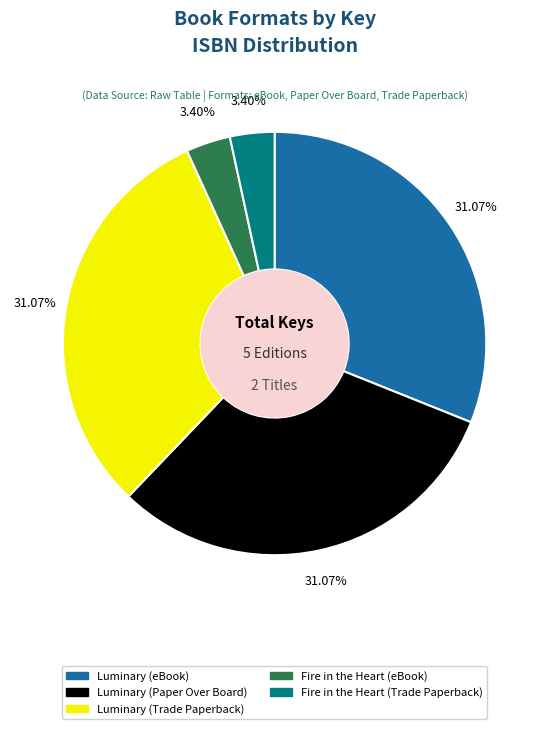

Does any single category account for the majority?

No